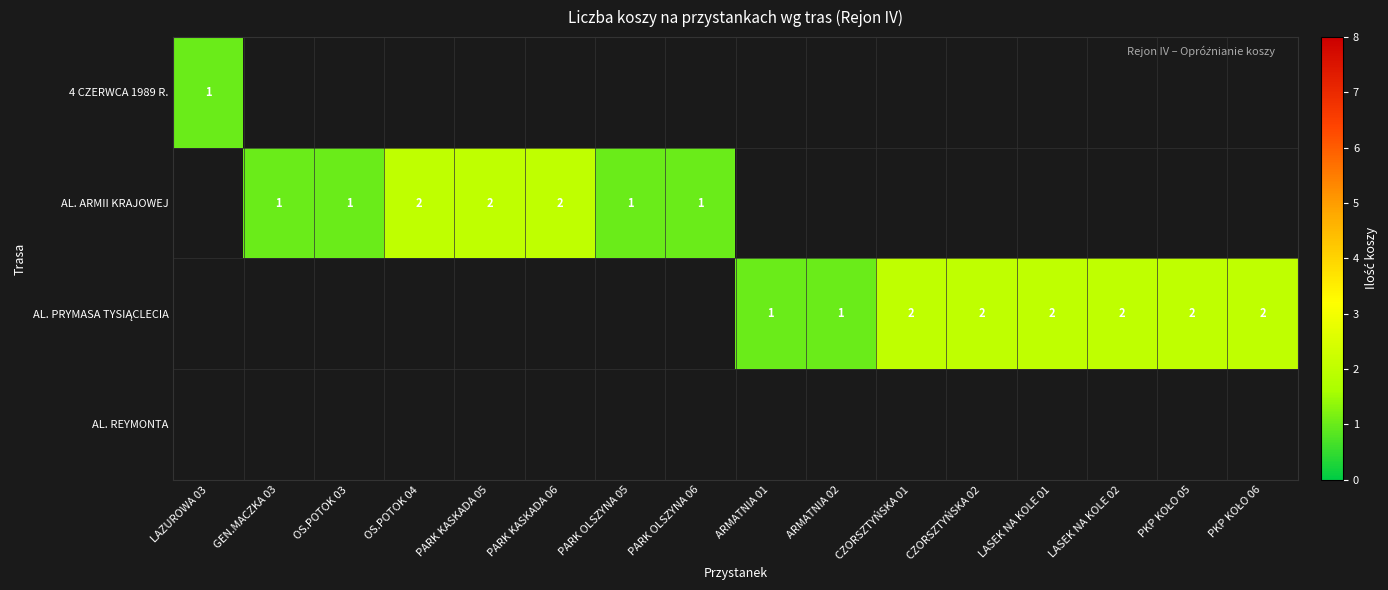

Which series has the largest range (max minus min)?

row_0